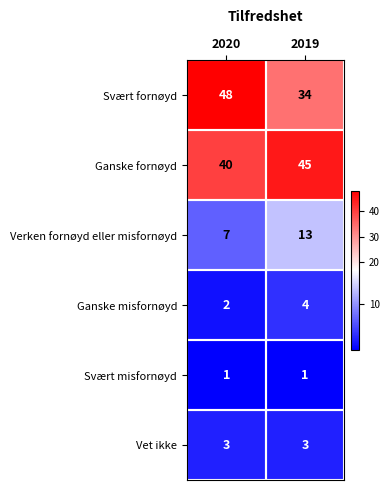

True or false: Ganske misfornøyd has a value of 3 at 2020.

False